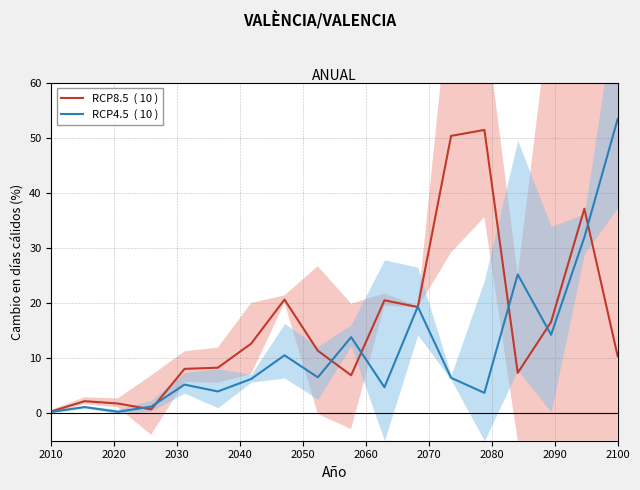

Reading left to right, extract all data points from this chart.

RCP8.5  ( 10 ): 0.3	2.2	1.8	0.7	8.0	8.3	12.6	20.6	11.3	6.9	20.5	19.3	50.3	51.4	7.3	16.5	37.1	10.3
RCP4.5  ( 10 ): 0.2	1.1	0.3	1.2	5.2	3.9	6.2	10.5	6.5	13.8	4.7	19.3	6.4	3.7	25.2	14.2	31.9	53.4